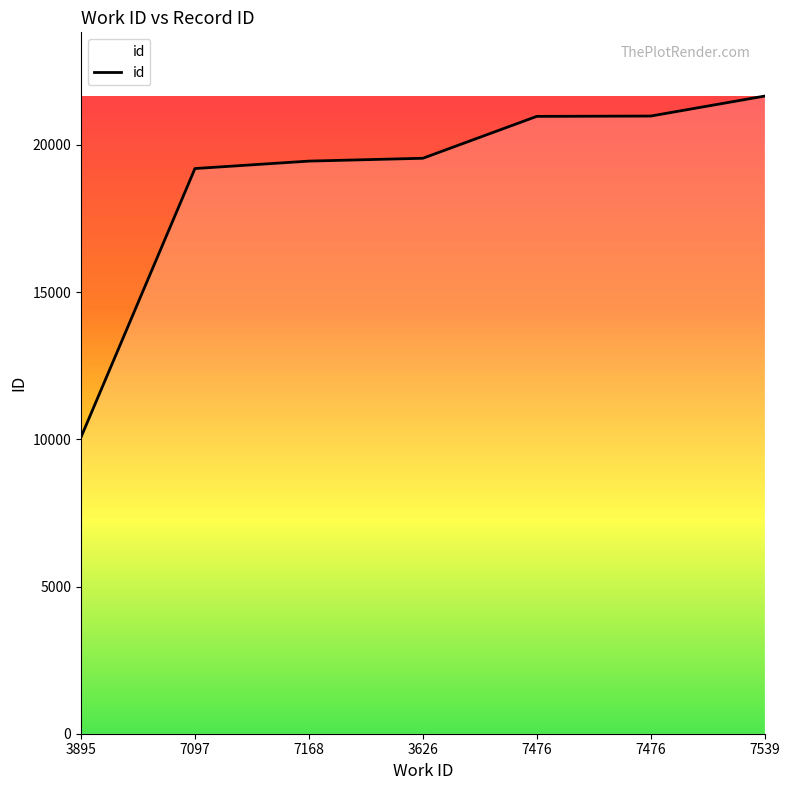

At which label is the value closest to 15865?

7097